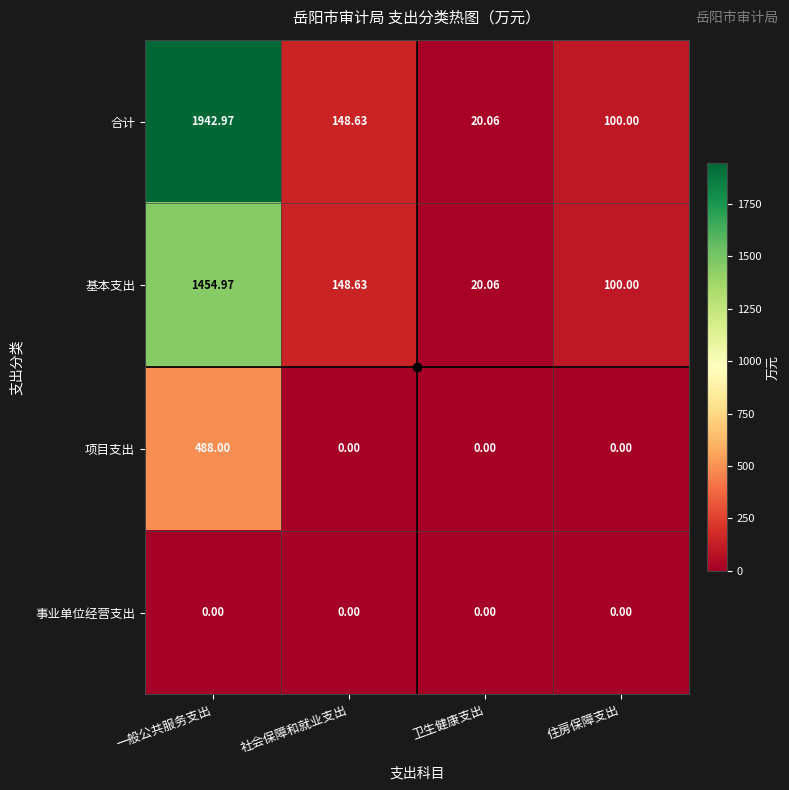

At which label does 合计 reach its minimum?

卫生健康支出